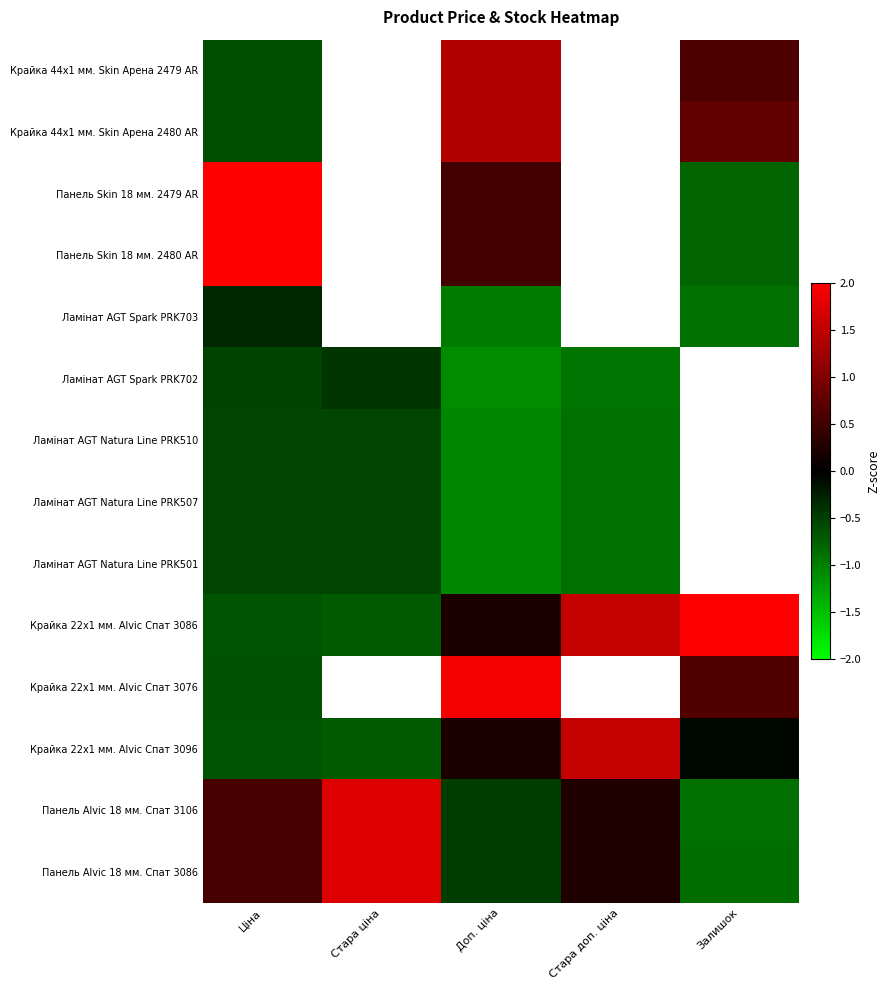

How many values in the Крайка 22x1 мм. Alvic Спат 3096 series exceed 0?

2